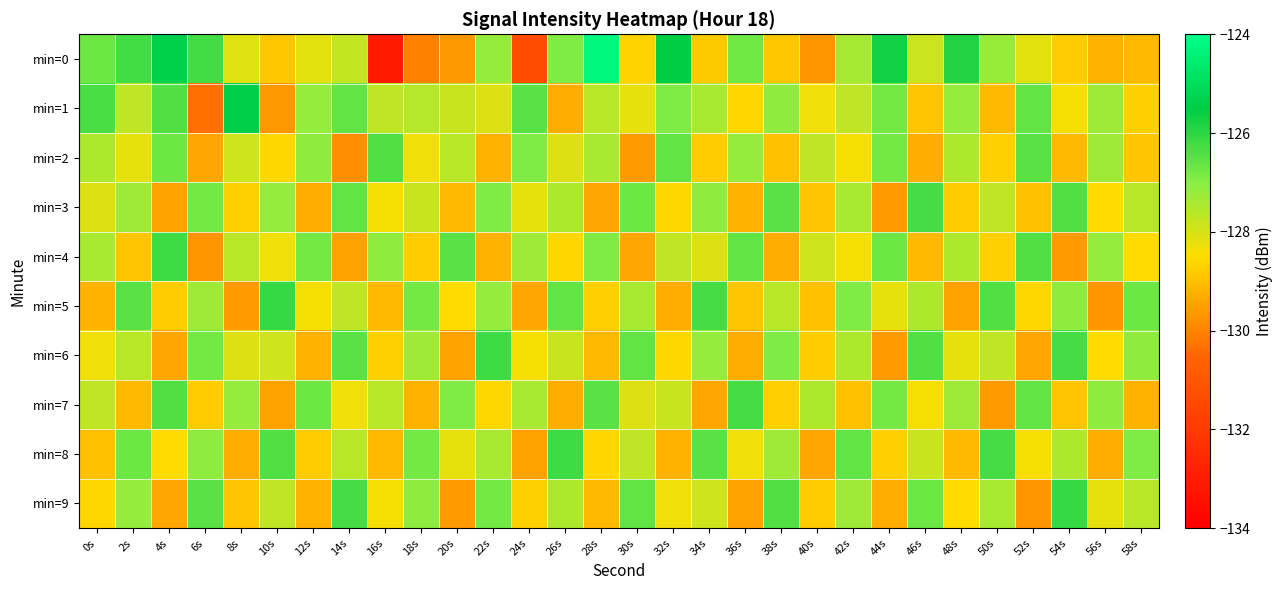

Reading right to left, what are all the values shown in this chart?

min=0: 58s=-129.1	56s=-129.2	54s=-128.8	52s=-128.1	50s=-127.2	48s=-125.9	46s=-127.8	44s=-125.7	42s=-127.4	40s=-129.7	38s=-128.9	36s=-126.8	34s=-128.8	32s=-125.5	30s=-128.7	28s=-124.3	26s=-126.9	24s=-131.4	22s=-127.2	20s=-129.6	18s=-130.0	16s=-133.1	14s=-127.8	12s=-128.2	10s=-128.9	8s=-128.1	6s=-126.2	4s=-125.4	2s=-126.3	0s=-126.7
min=1: 58s=-128.7	56s=-127.3	54s=-128.4	52s=-126.6	50s=-129.1	48s=-127.2	46s=-128.9	44s=-126.8	42s=-127.7	40s=-128.3	38s=-127.1	36s=-128.6	34s=-127.4	32s=-126.9	30s=-128.2	28s=-127.6	26s=-129.3	24s=-126.5	22s=-128.1	20s=-127.8	18s=-127.6	16s=-127.7	14s=-126.6	12s=-127.2	10s=-129.6	8s=-125.4	6s=-130.3	4s=-126.4	2s=-127.7	0s=-126.3
min=2: 58s=-128.9	56s=-127.3	54s=-129.1	52s=-126.5	50s=-128.7	48s=-127.5	46s=-129.3	44s=-126.8	42s=-128.4	40s=-127.7	38s=-129.0	36s=-127.2	34s=-128.8	32s=-126.6	30s=-129.6	28s=-127.4	26s=-128.1	24s=-126.9	22s=-129.2	20s=-127.6	18s=-128.3	16s=-126.4	14s=-129.8	12s=-127.1	10s=-128.6	8s=-127.9	6s=-129.4	4s=-126.7	2s=-128.2	0s=-127.5
min=3: 58s=-127.6	56s=-128.5	54s=-126.4	52s=-129.0	50s=-127.7	48s=-128.8	46s=-126.3	44s=-129.6	42s=-127.4	40s=-128.9	38s=-126.5	36s=-129.2	34s=-127.1	32s=-128.6	30s=-126.7	28s=-129.4	26s=-127.5	24s=-128.2	22s=-126.9	20s=-129.1	18s=-127.8	16s=-128.4	14s=-126.6	12s=-129.3	10s=-127.2	8s=-128.7	6s=-126.8	4s=-129.5	2s=-127.3	0s=-128.1
min=4: 58s=-128.5	56s=-127.2	54s=-129.6	52s=-126.4	50s=-128.7	48s=-127.5	46s=-129.1	44s=-126.7	42s=-128.4	40s=-127.9	38s=-129.3	36s=-126.6	34s=-128.1	32s=-127.7	30s=-129.4	28s=-126.9	26s=-128.6	24s=-127.3	22s=-129.2	20s=-126.5	18s=-128.8	16s=-127.1	14s=-129.5	12s=-126.8	10s=-128.3	8s=-127.6	6s=-129.7	4s=-126.2	2s=-128.9	0s=-127.4
min=5: 58s=-126.7	56s=-129.7	54s=-127.1	52s=-128.6	50s=-126.4	48s=-129.5	46s=-127.5	44s=-128.2	42s=-126.9	40s=-129.0	38s=-127.6	36s=-128.9	34s=-126.3	32s=-129.3	30s=-127.4	28s=-128.7	26s=-126.6	24s=-129.4	22s=-127.2	20s=-128.5	18s=-126.8	16s=-129.1	14s=-127.7	12s=-128.4	10s=-126.1	8s=-129.6	6s=-127.3	4s=-128.8	2s=-126.5	0s=-129.2
min=6: 58s=-127.1	56s=-128.5	54s=-126.3	52s=-129.4	50s=-127.7	48s=-128.2	46s=-126.4	44s=-129.6	42s=-127.5	40s=-128.8	38s=-126.9	36s=-129.3	34s=-127.2	32s=-128.6	30s=-126.6	28s=-129.1	26s=-127.8	24s=-128.4	22s=-126.2	20s=-129.5	18s=-127.3	16s=-128.7	14s=-126.5	12s=-129.2	10s=-127.9	8s=-128.1	6s=-126.8	4s=-129.4	2s=-127.6	0s=-128.3
min=7: 58s=-129.2	56s=-127.1	54s=-128.9	52s=-126.6	50s=-129.6	48s=-127.3	46s=-128.4	44s=-126.8	42s=-129.0	40s=-127.5	38s=-128.7	36s=-126.3	34s=-129.4	32s=-127.8	30s=-128.1	28s=-126.5	26s=-129.3	24s=-127.4	22s=-128.6	20s=-126.9	18s=-129.2	16s=-127.6	14s=-128.3	12s=-126.7	10s=-129.5	8s=-127.2	6s=-128.8	4s=-126.4	2s=-129.1	0s=-127.7
min=8: 58s=-126.9	56s=-129.3	54s=-127.5	52s=-128.4	50s=-126.3	48s=-129.1	46s=-127.8	44s=-128.7	42s=-126.6	40s=-129.4	38s=-127.3	36s=-128.3	34s=-126.5	32s=-129.2	30s=-127.7	28s=-128.6	26s=-126.2	24s=-129.5	22s=-127.4	20s=-128.2	18s=-126.8	16s=-129.1	14s=-127.6	12s=-128.8	10s=-126.4	8s=-129.3	6s=-127.1	4s=-128.5	2s=-126.7	0s=-129.0
min=9: 58s=-127.6	56s=-128.2	54s=-126.1	52s=-129.7	50s=-127.4	48s=-128.5	46s=-126.7	44s=-129.3	42s=-127.3	40s=-128.8	38s=-126.4	36s=-129.5	34s=-127.9	32s=-128.3	30s=-126.6	28s=-129.1	26s=-127.5	24s=-128.7	22s=-126.8	20s=-129.6	18s=-127.1	16s=-128.4	14s=-126.3	12s=-129.2	10s=-127.7	8s=-128.9	6s=-126.5	4s=-129.4	2s=-127.2	0s=-128.6